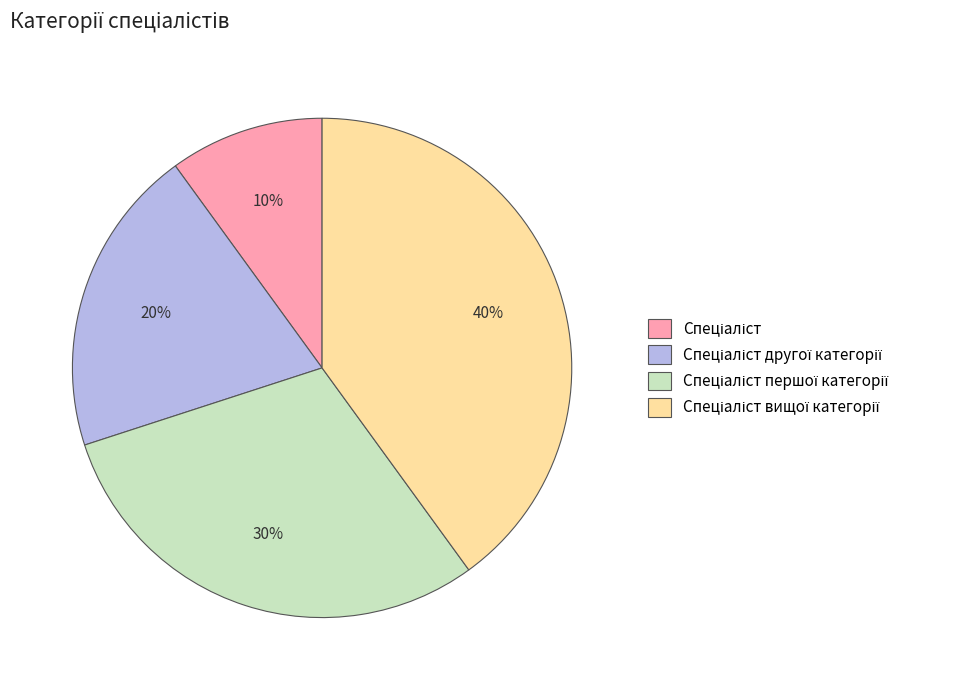

To the nearest percent, what is the average slice percentage?

25%